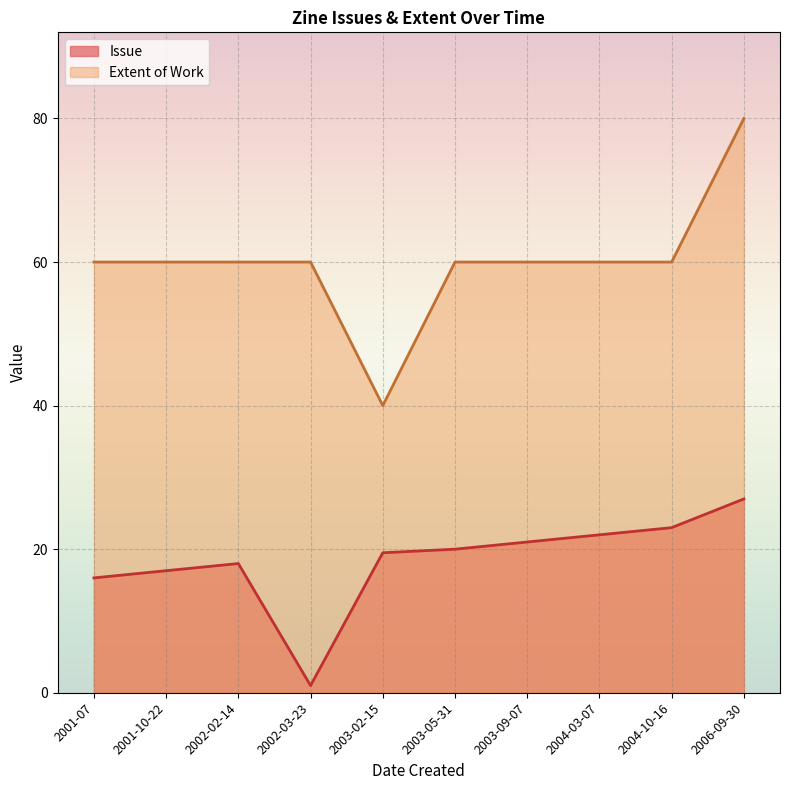

What position from the right is 2003-02-15?

6